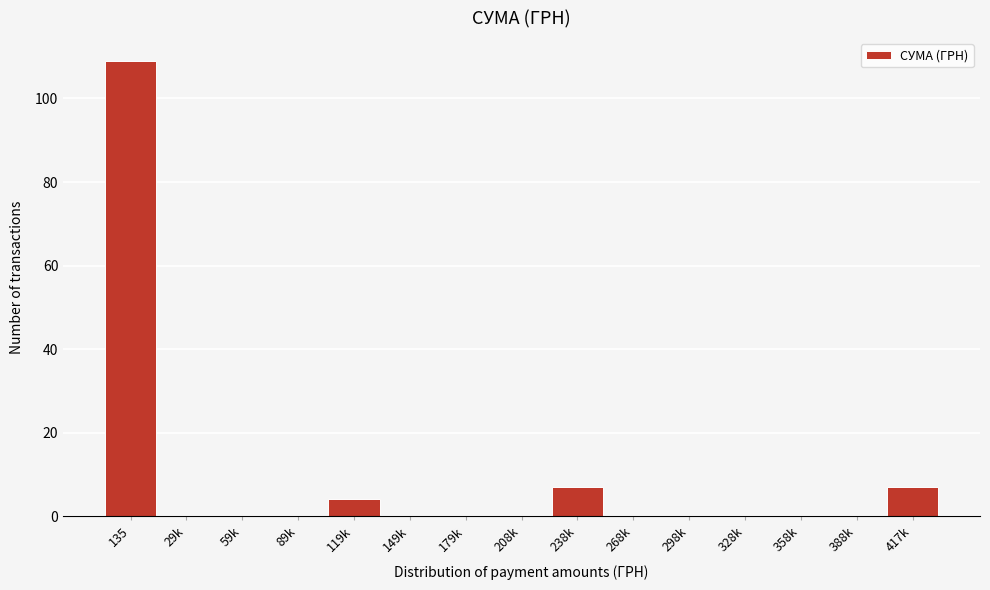

Reading left to right, what are all the values shown in this chart?

135=109	29k=0	59k=0	89k=0	119k=4	149k=0	179k=0	208k=0	238k=7	268k=0	298k=0	328k=0	358k=0	388k=0	417k=7